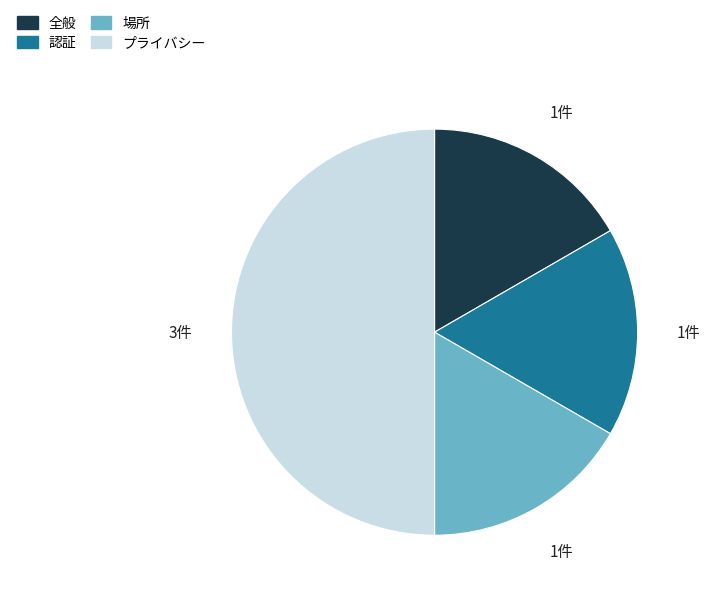

The 認証 slice represents 3% of the pie. True or false?

False